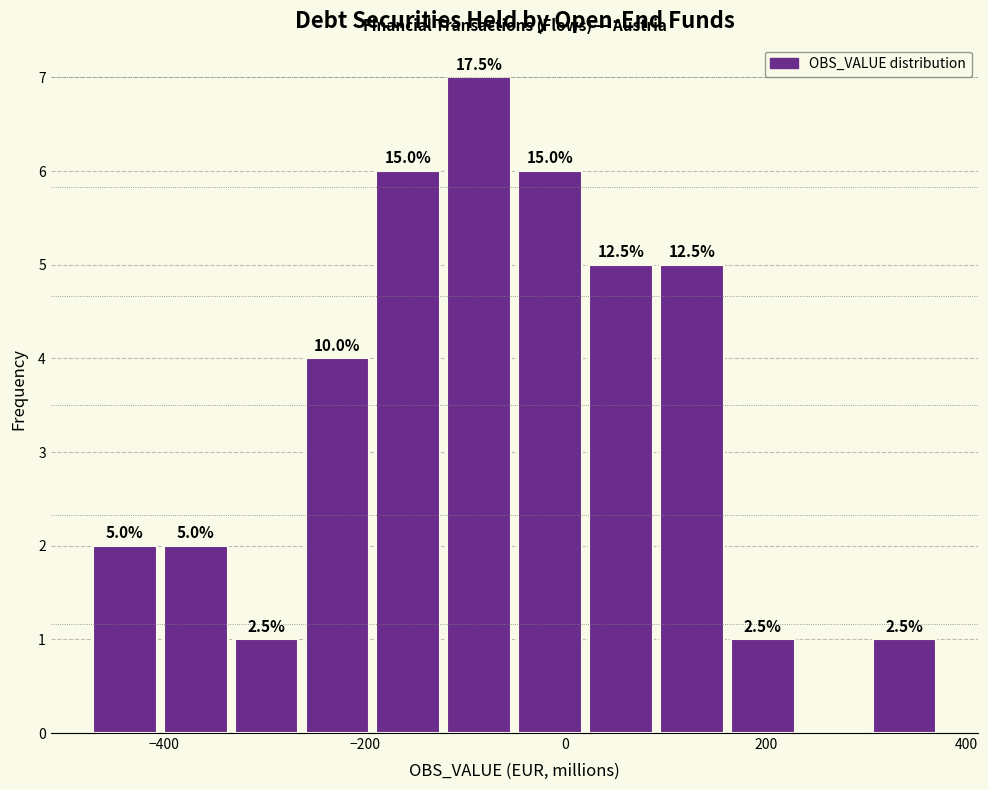

Around what value on the x-axis is the tallest bar? Give the approximate position of its centre, as read against the axis.

-80